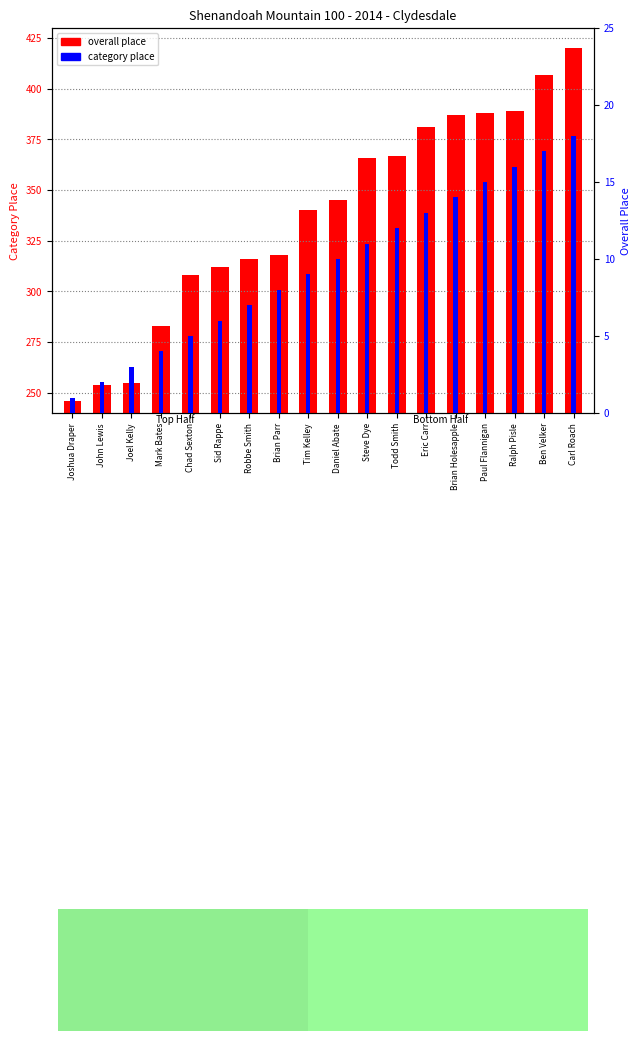

What position from the right is John Lewis?

17